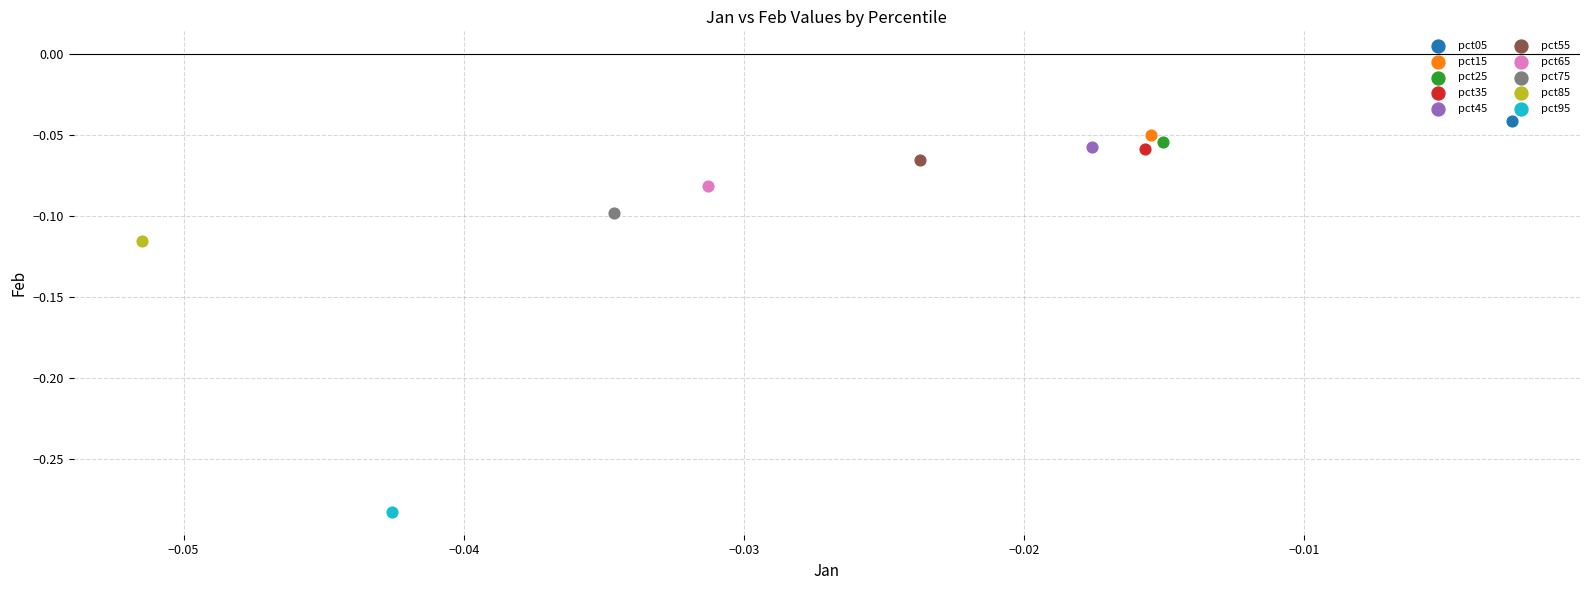

What are all the series names shown in the legend?

pct05, pct15, pct25, pct35, pct45, pct55, pct65, pct75, pct85, pct95